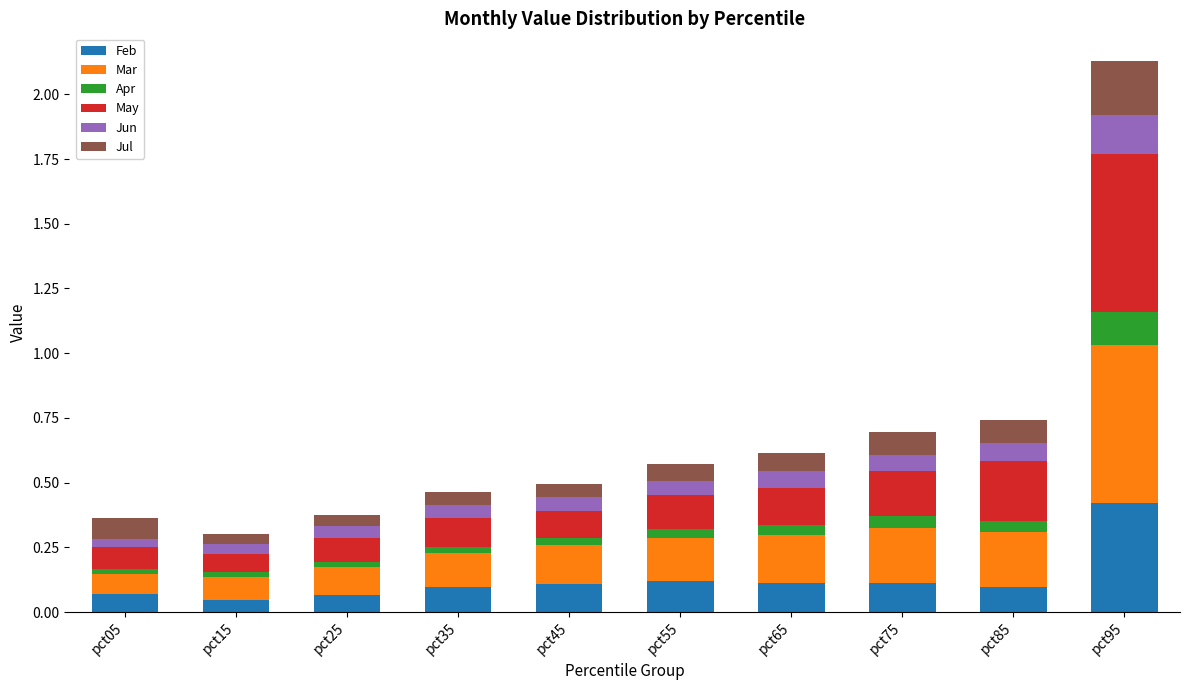

How many categories are shown in the chart?

10